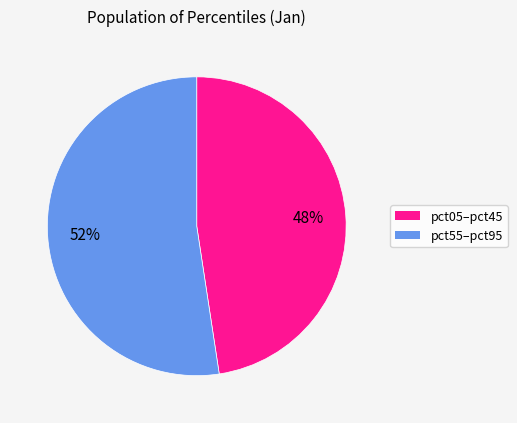

Is there any slice that represents more than half of the pie?

Yes